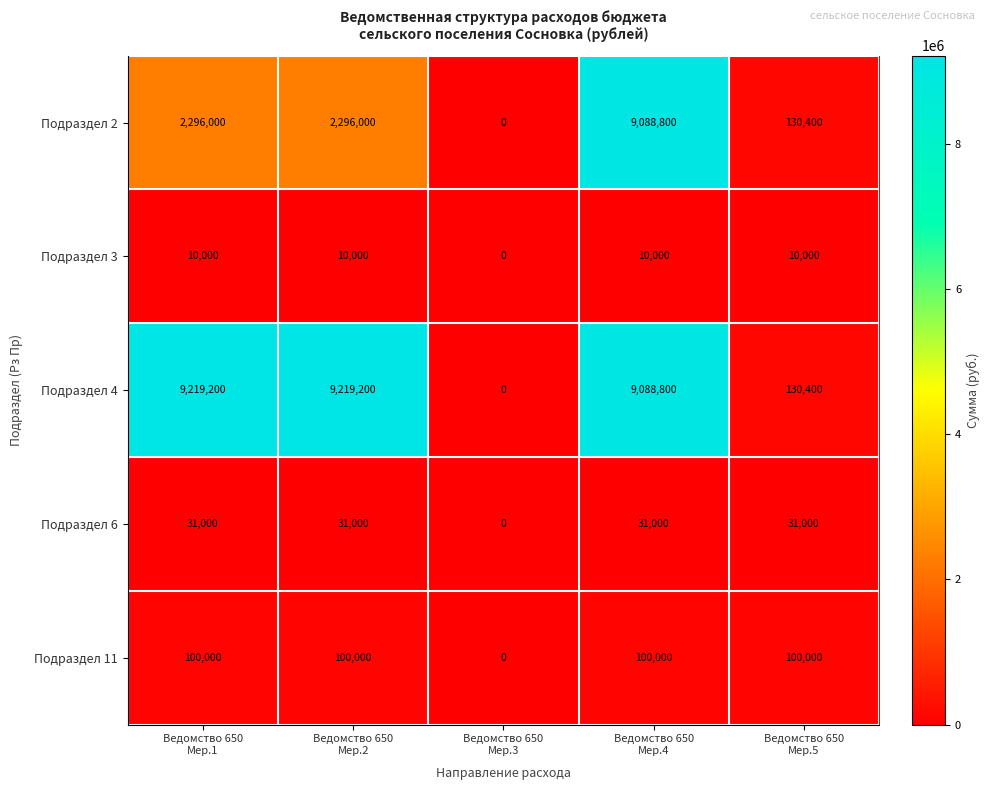

What is the sum of all Подраздел 2 values?

13811200